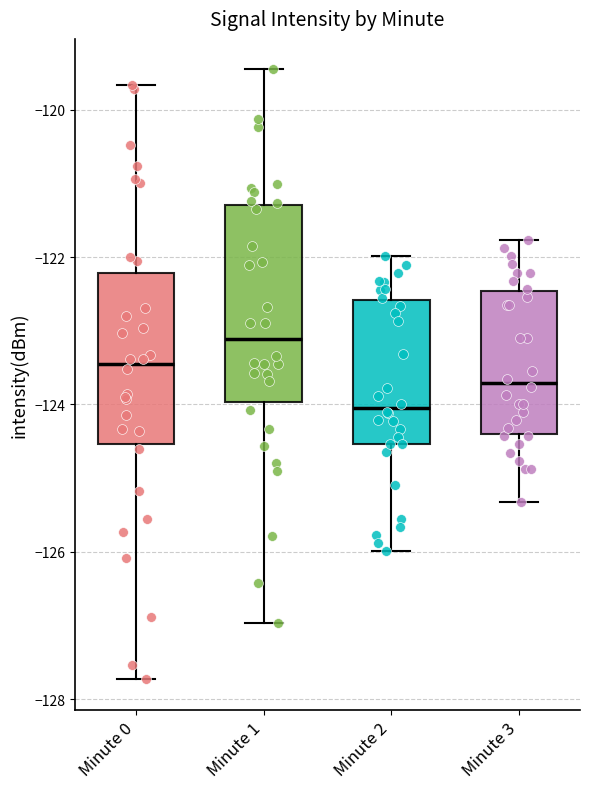

Where is the upper edge of the box for Minute 0 on the y-axis? The values are not printed on the chart, so give them approximately, as read against the axis.

-122.2